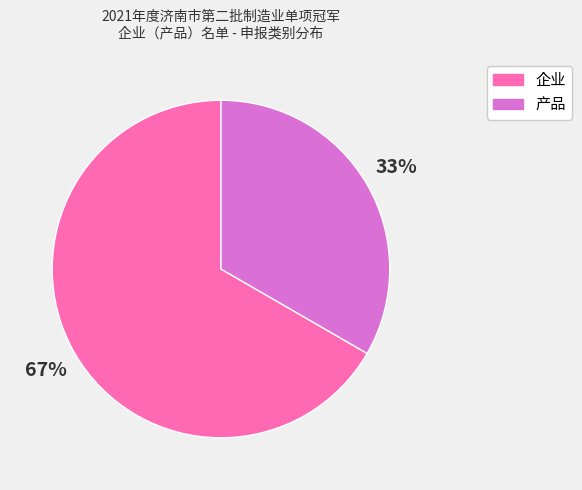

To the nearest percent, what portion does 企业 represent?

67%